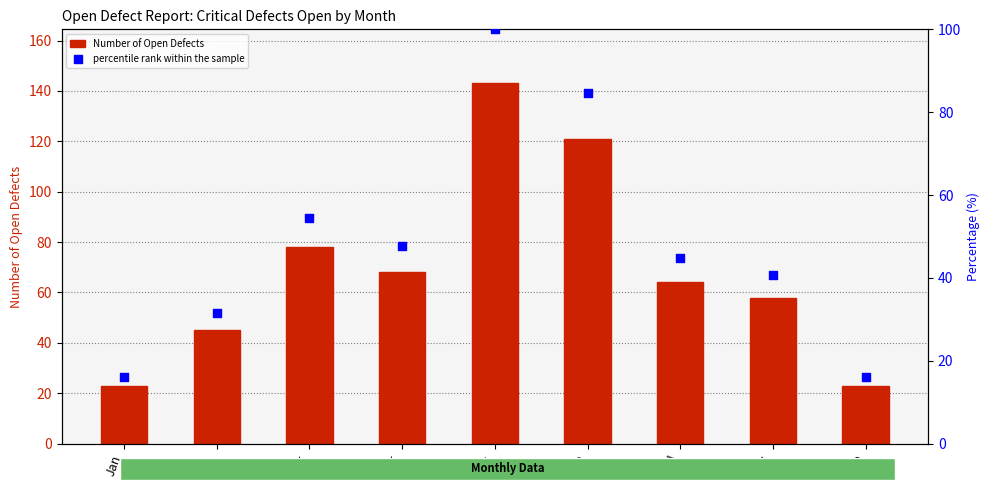

Which series reaches the minimum Y coordinate?

percentile rank within the sample